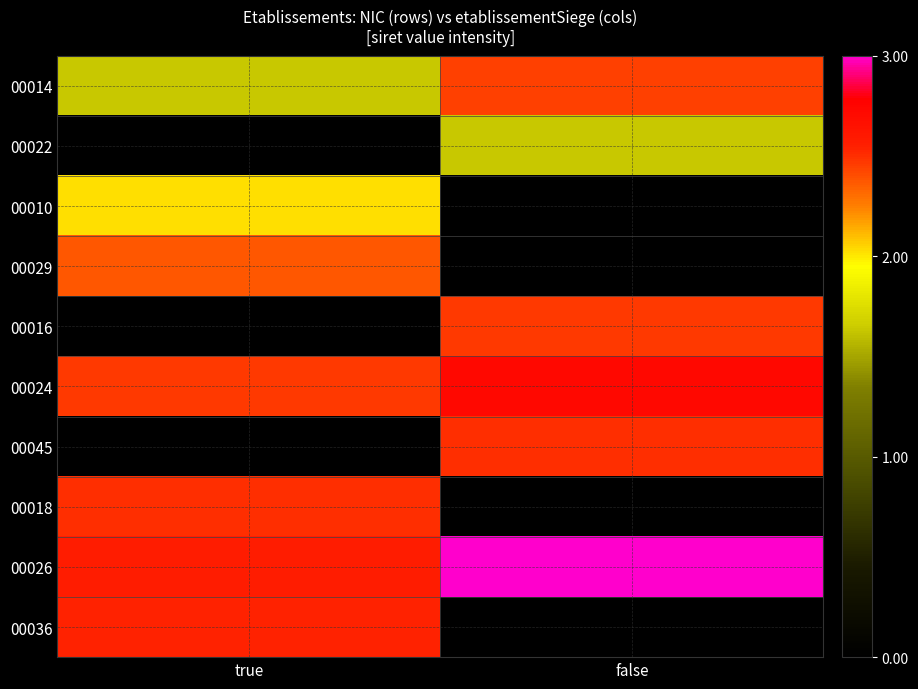

What is the greatest value displayed?

3.0